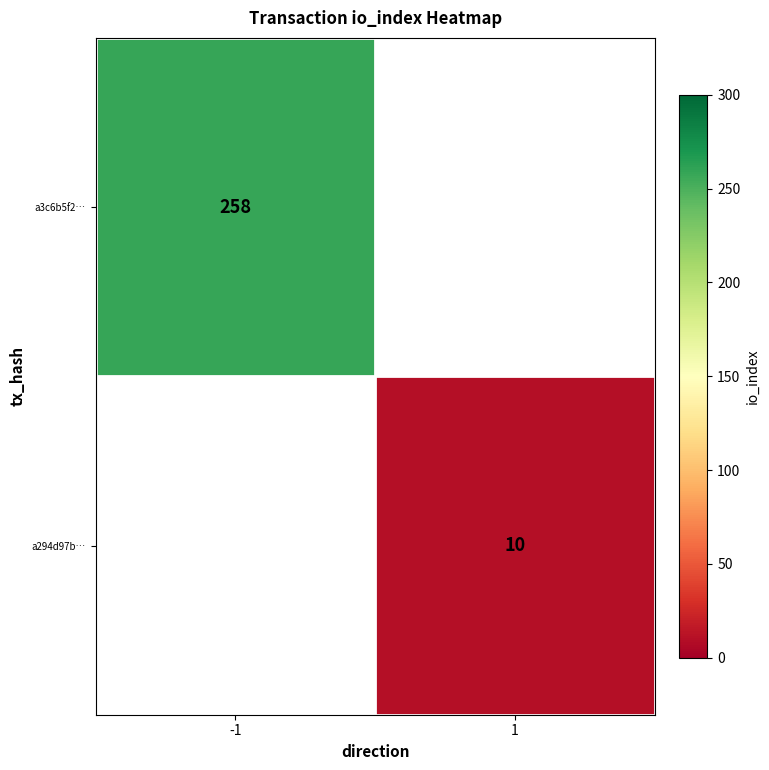

The value of a294d97b… at 1 is 16. True or false?

False